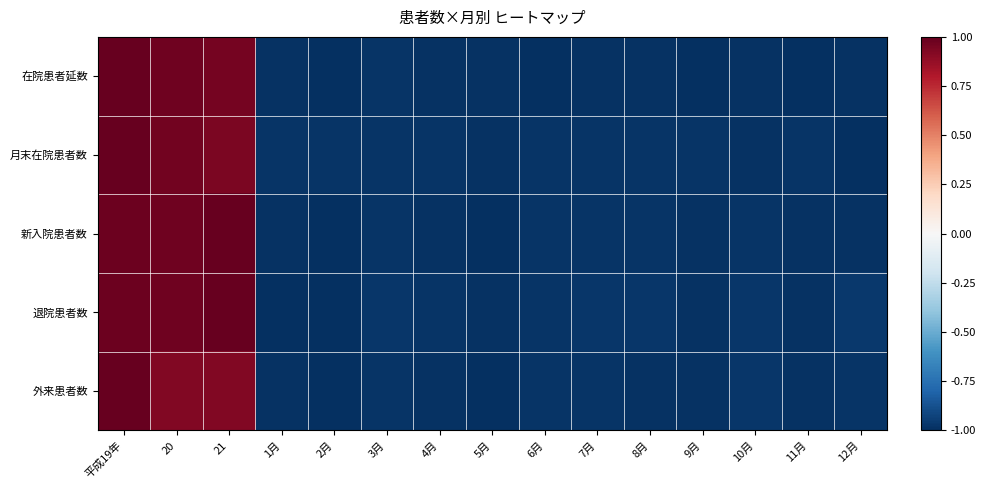

Which series has the largest range (max minus min)?

在院患者延数